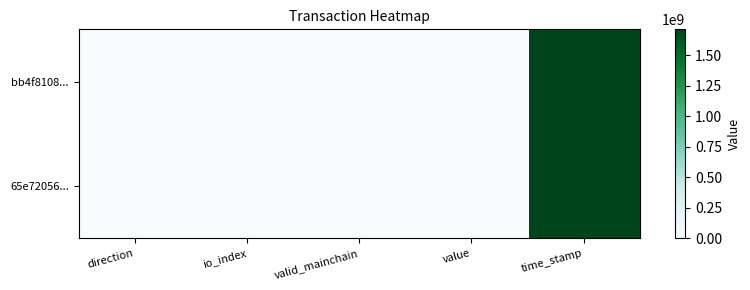

Reading left to right, transcribe all the data shown in this chart.

bb4f8108...: direction=-1.0	io_index=2.0	valid_mainchain=1.0	value=4.4	time_stamp=1713287572.0
65e72056...: direction=1.0	io_index=3.0	valid_mainchain=1.0	value=4.4	time_stamp=1713214468.0